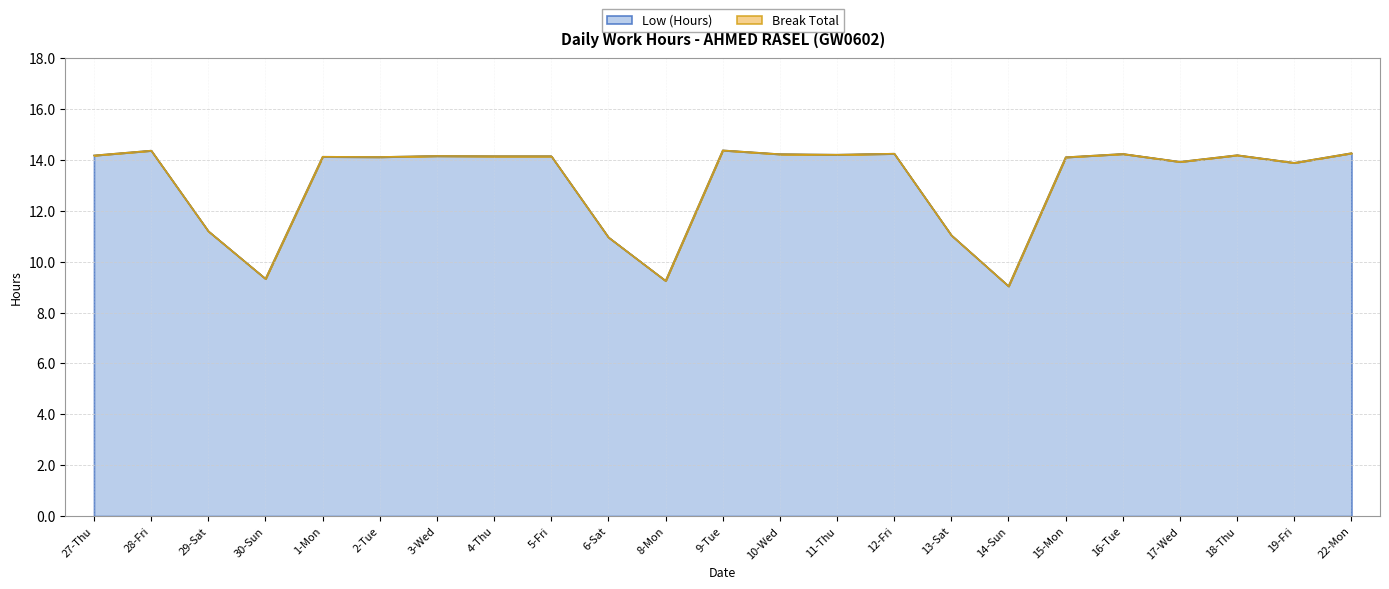

At which label does the data first exceed 14?

27-Thu